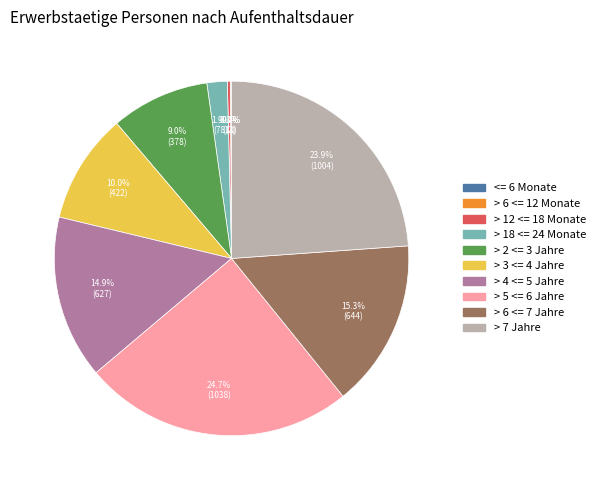

Which category has the biggest portion of the pie?

> 5 <= 6 Jahre